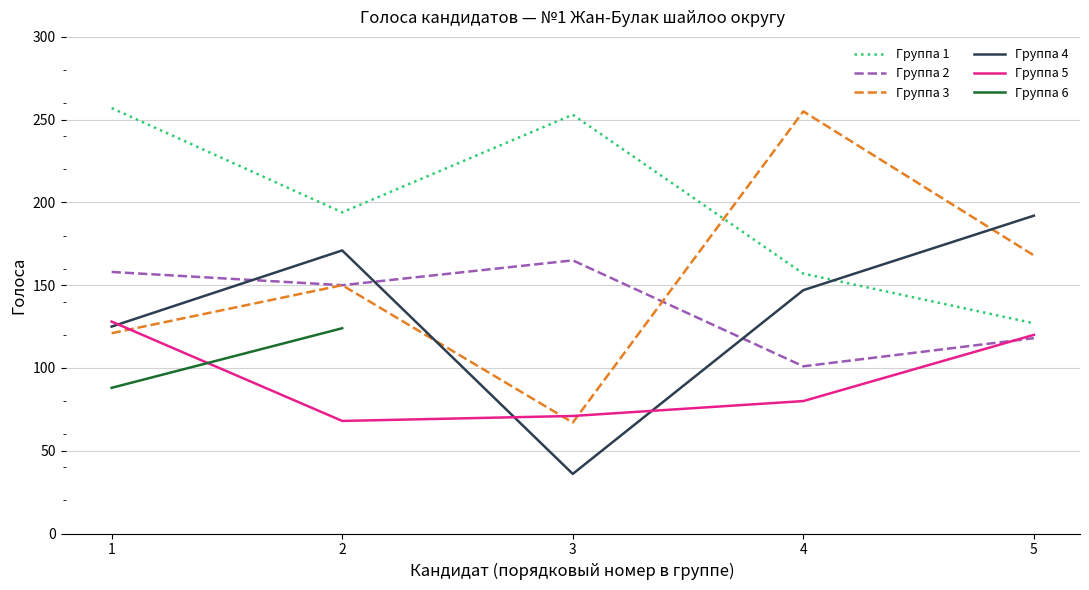

The Группа 3 series shows 150.0 at 2. True or false?

True